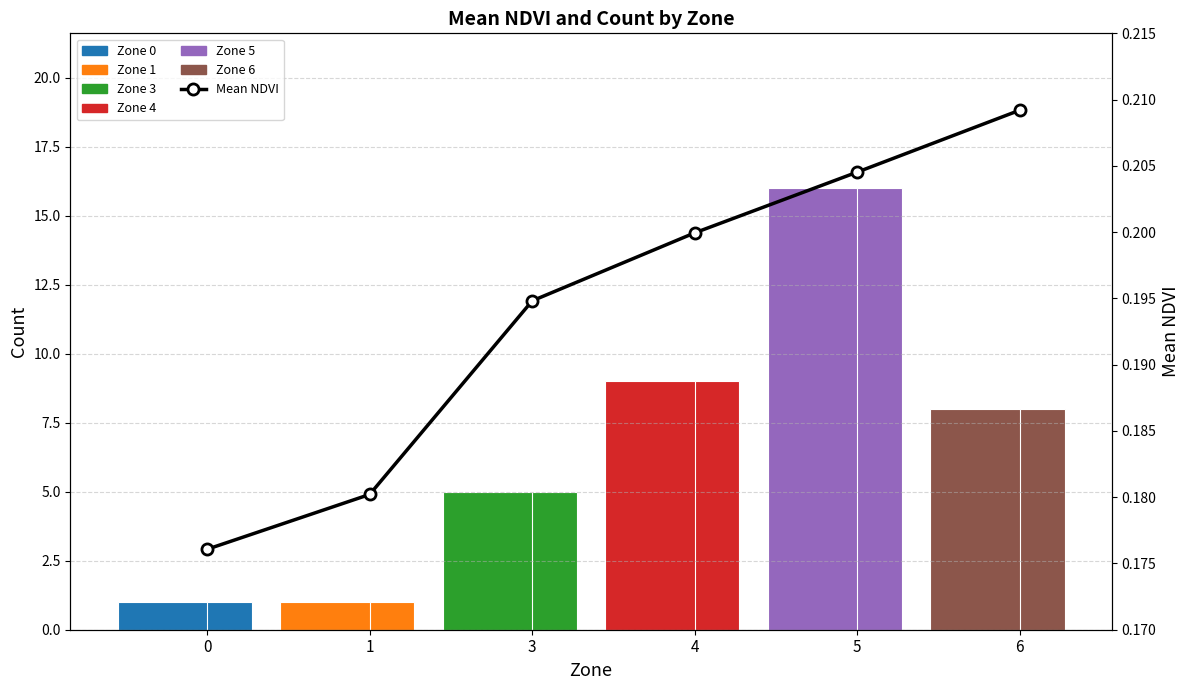

Is it true that Count equals 1.0 at 1?

True